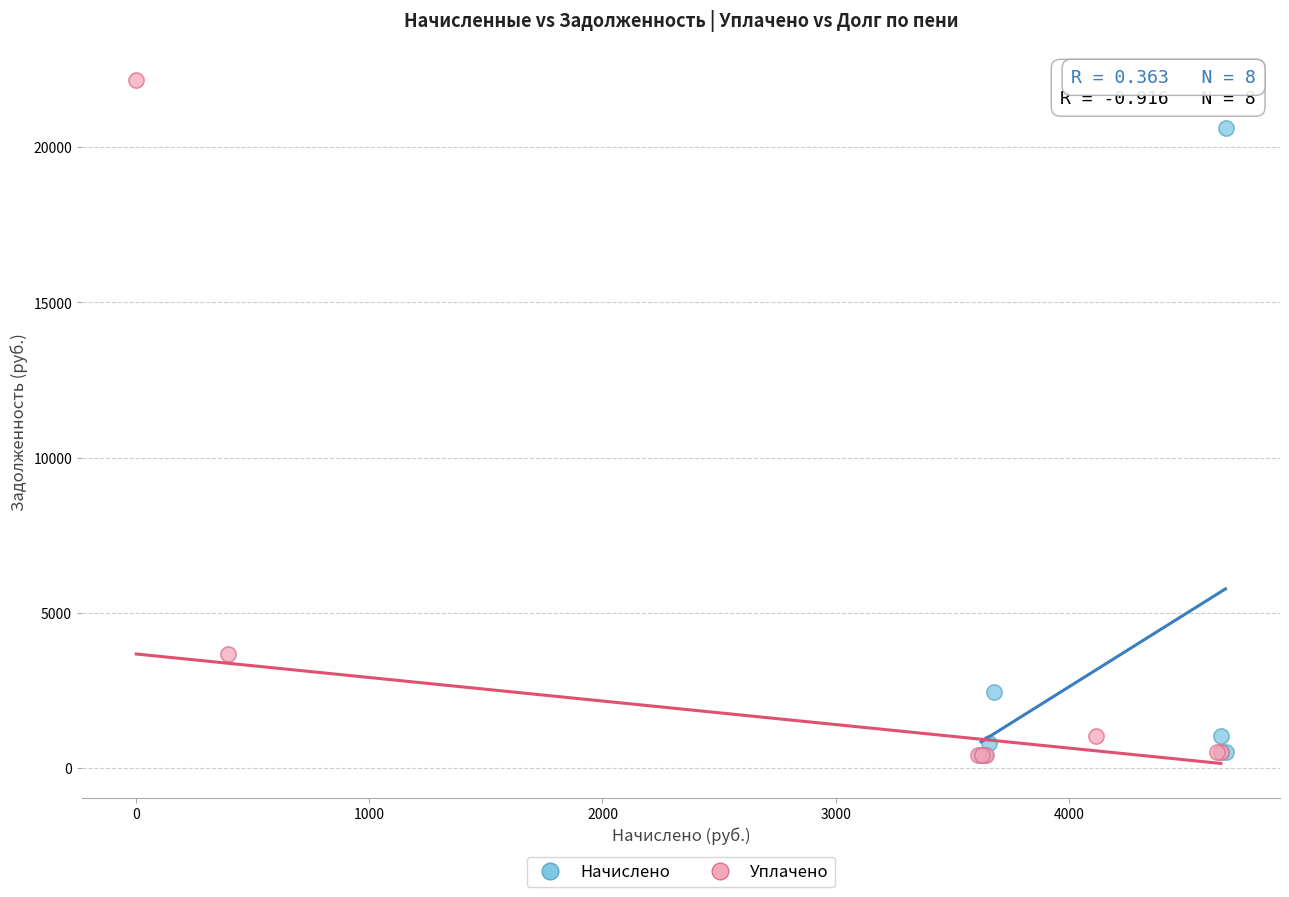

What are all the series names shown in the legend?

Начислено, Уплачено